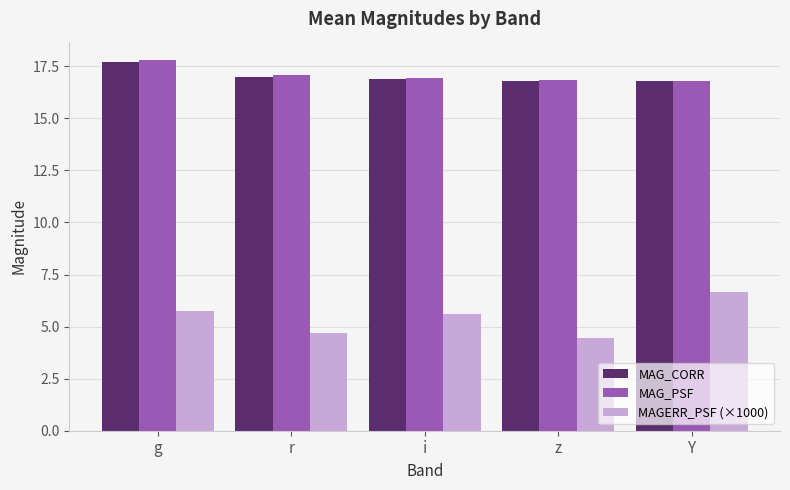

What is the difference between the maximum and second lowest values in the MAG_PSF series?

1.0